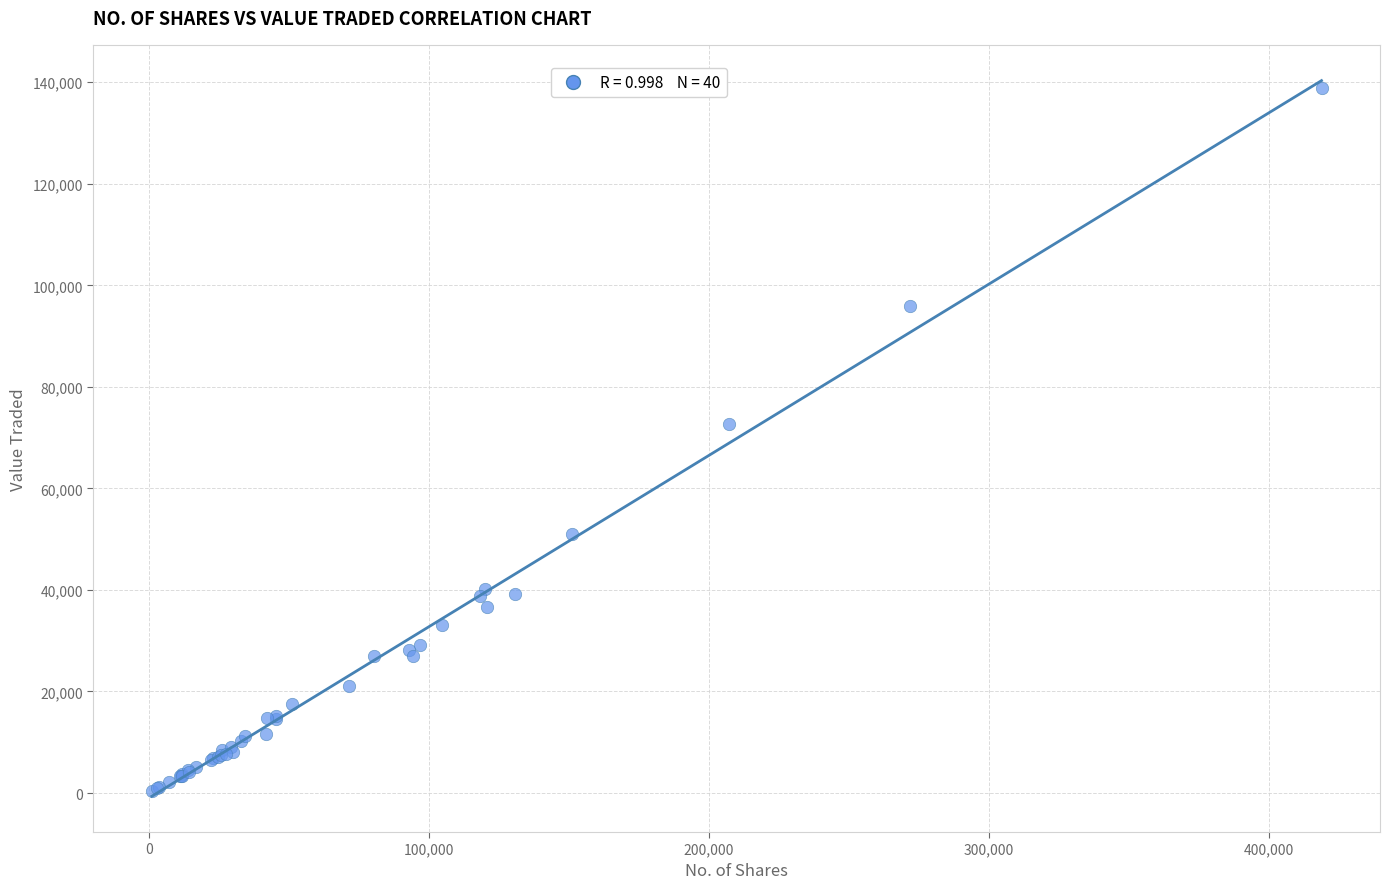

What Y value in the scatter plot is closest to 69574?

72750